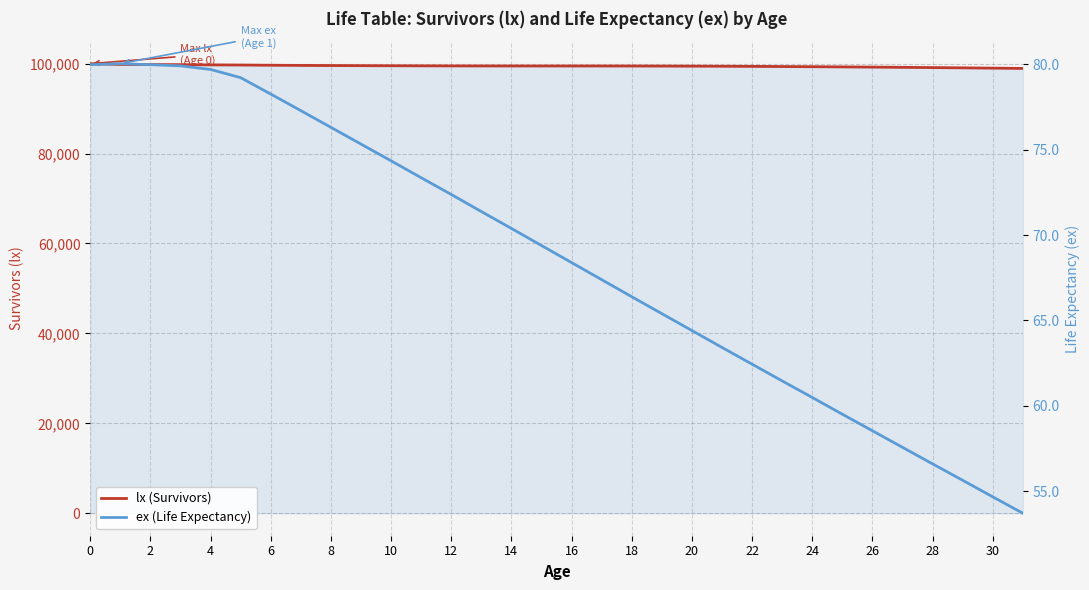

What are all the series names shown in the legend?

lx (Survivors), ex (Life Expectancy)